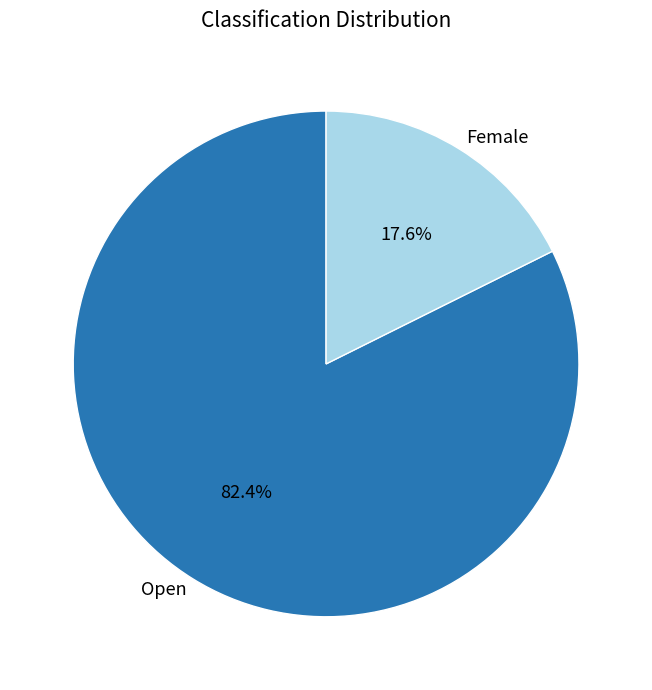

What is the total percentage of Open and Female?

100.0%